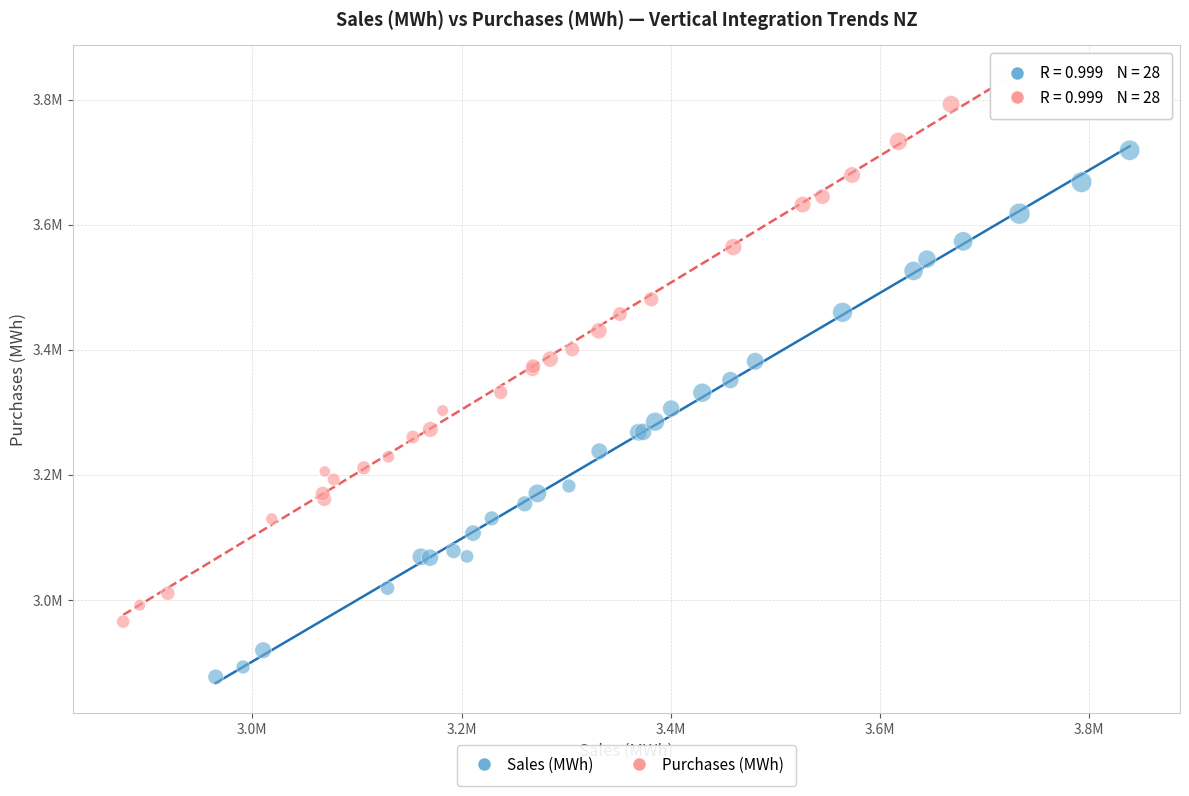

Which series contains the lowest Y value?

Sales (MWh)